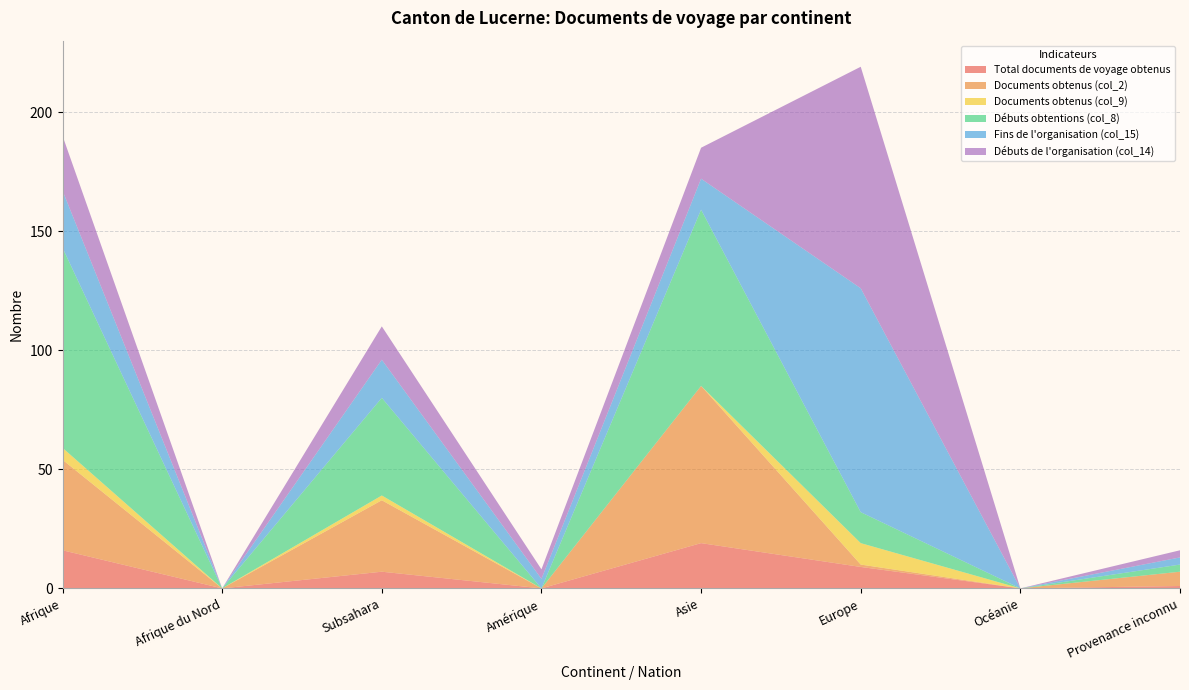

Reading right to left, transcribe all the data shown in this chart.

Total documents de voyage obtenus: 1	0	9	19	0	7	0	16
Documents obtenus (col_2): 6	0	1	66	0	30	0	38
Documents obtenus (col_9): 0	0	9	0	0	2	0	5
Débuts obtentions (col_8): 3	0	13	74	0	41	0	84
Fins de l'organisation (col_15): 3	0	94	13	4	16	0	24
Débuts de l'organisation (col_14): 3	0	93	13	4	14	0	23